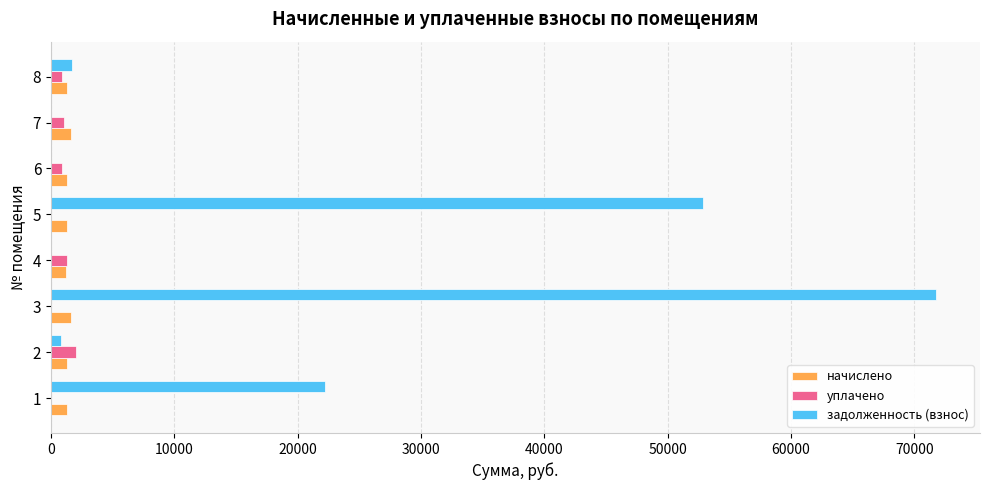

At which label does задолженность (взнос) reach its peak?

3